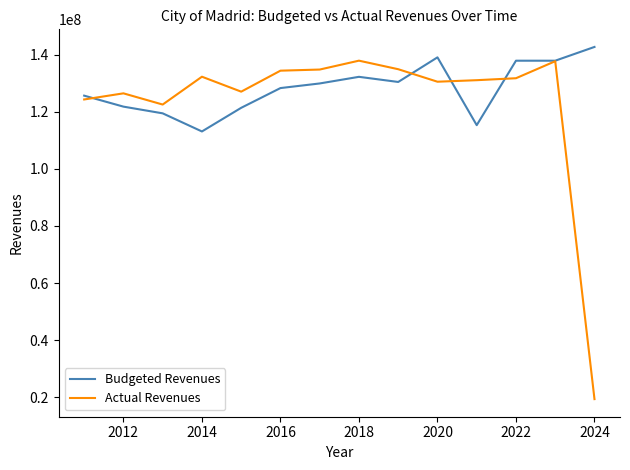

Which series has the largest range (max minus min)?

Actual Revenues